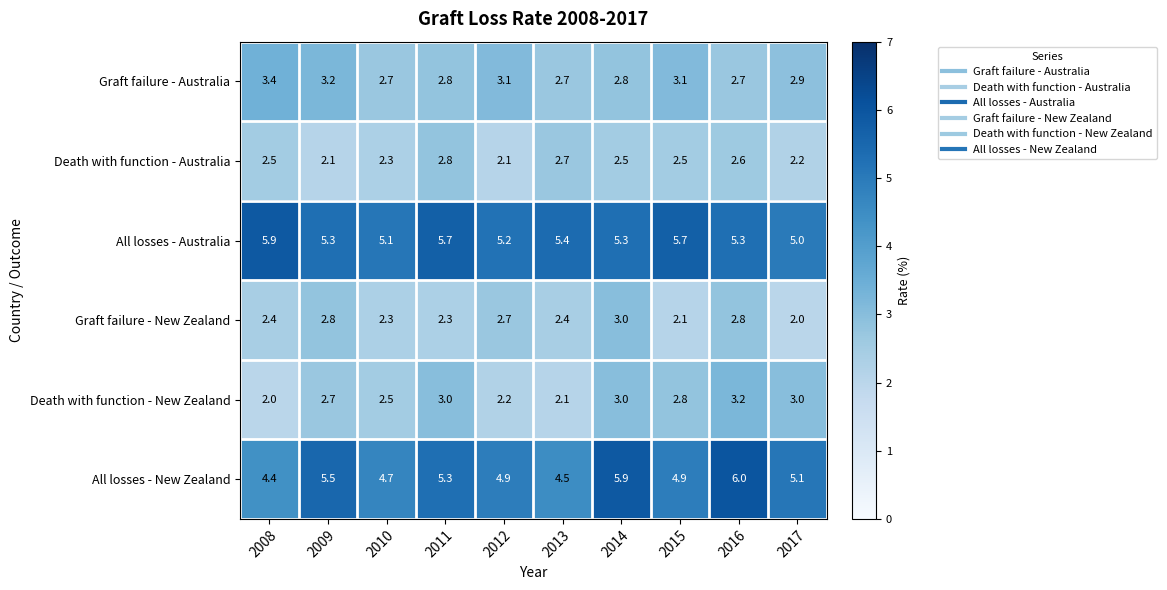

Rank the series at 2016 from highest to lowest value.

All losses - New Zealand, All losses - Australia, Death with function - New Zealand, Graft failure - New Zealand, Graft failure - Australia, Death with function - Australia